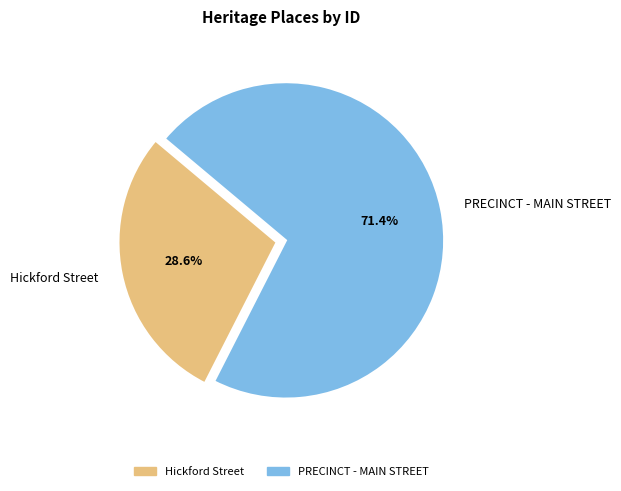

Is it true that PRECINCT - MAIN STREET is 79% of the pie?

False